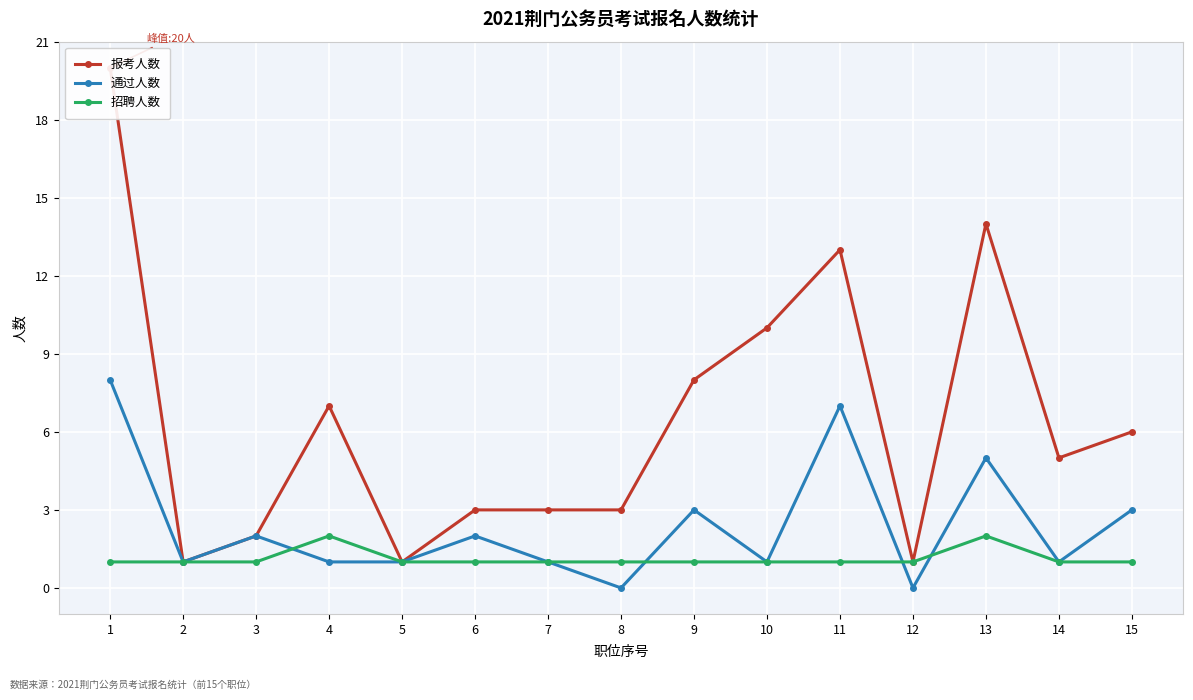

Is it true that 招聘人数 equals 0 at 1?

False